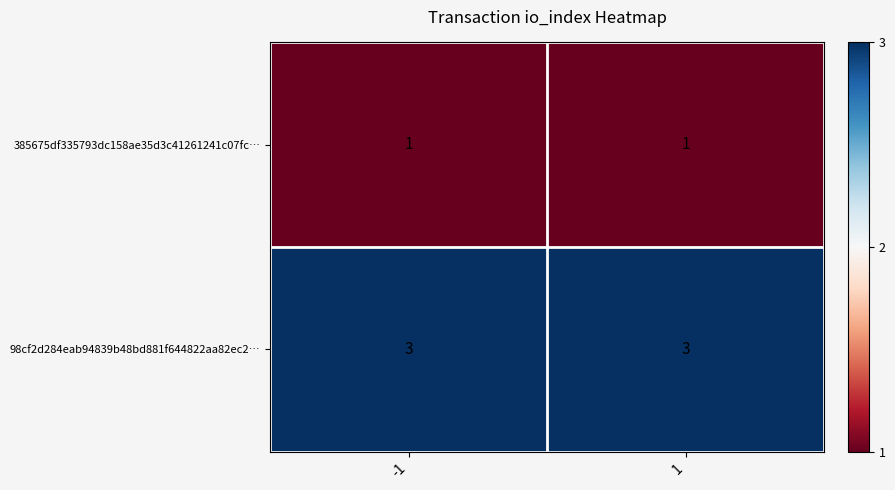

Rank the series by their average value, from lowest to highest.

385675df335793dc158ae35d3c41261241c07fc…, 98cf2d284eab94839b48bd881f644822aa82ec2…